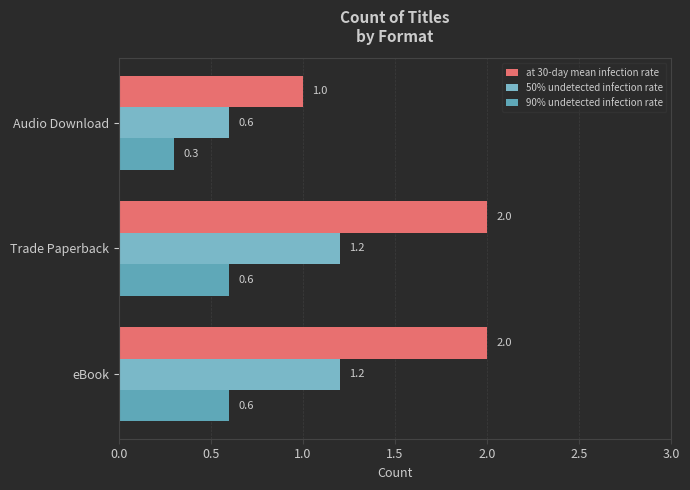

What is the average value of the at 30-day mean infection rate series?

1.7